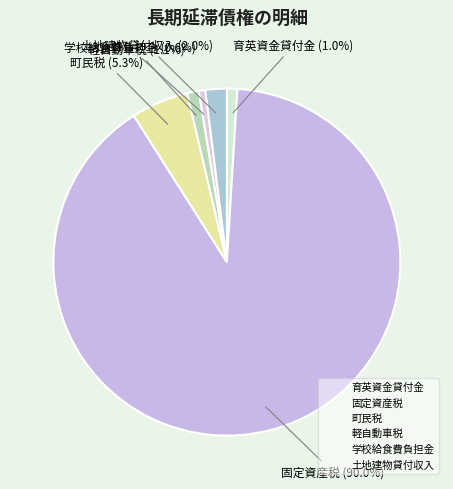

What percentage is NOT represented by 土地建物貸付収入?

98.0%